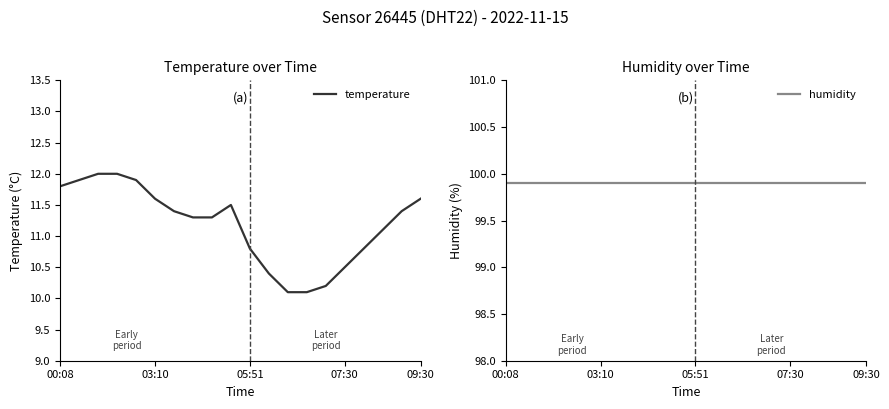

At how many categories does at least one series exceed 94?

20